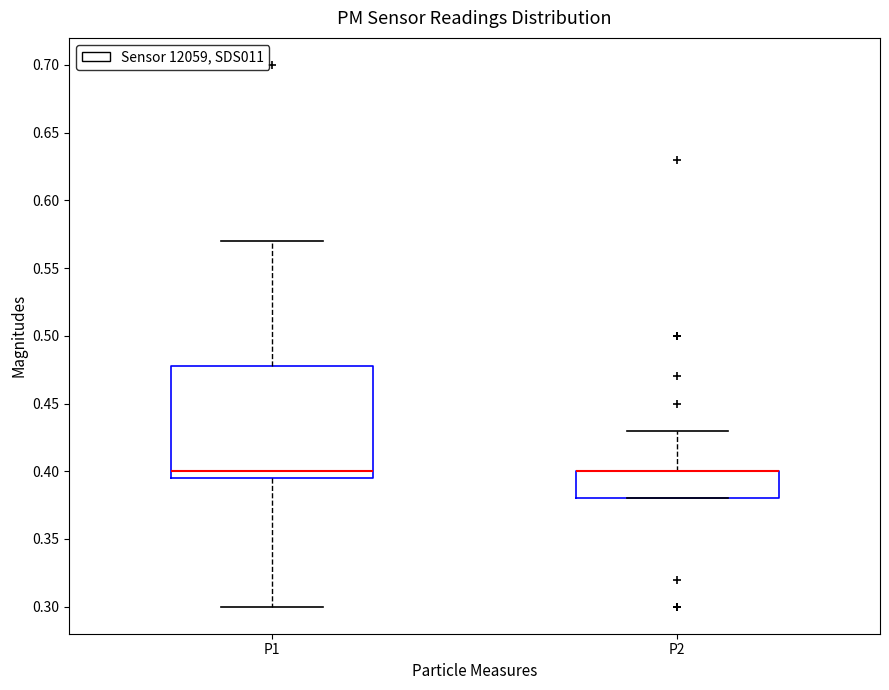

Where is the upper edge of the box for P1 on the y-axis? The values are not printed on the chart, so give them approximately, as read against the axis.

0.480